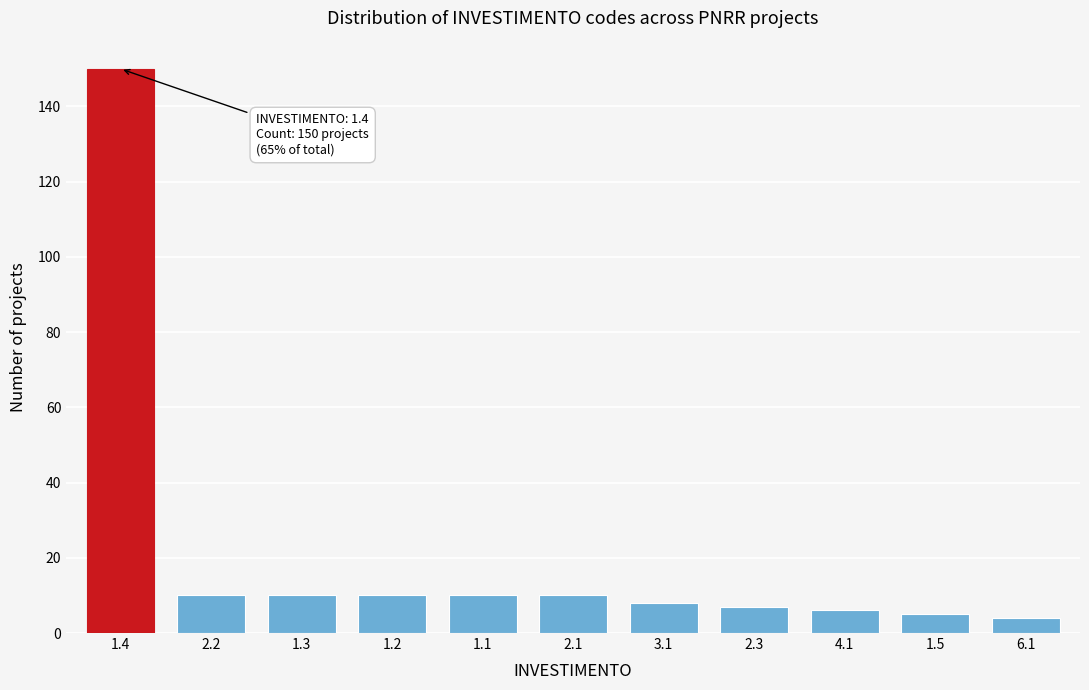

Reading left to right, list all the values displayed in this chart.

150	10	10	10	10	10	8	7	6	5	4